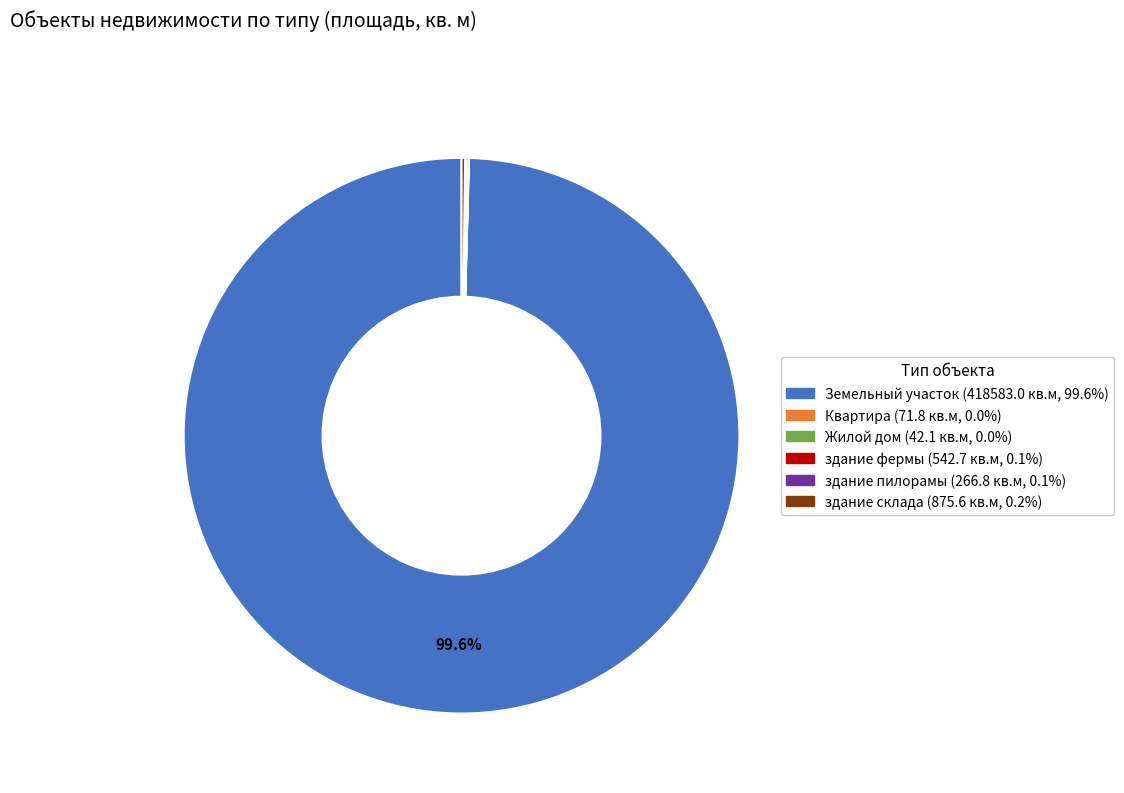

Does Земельный участок (418583.0 кв.м, 99.6%) represent more than half of the total?

Yes